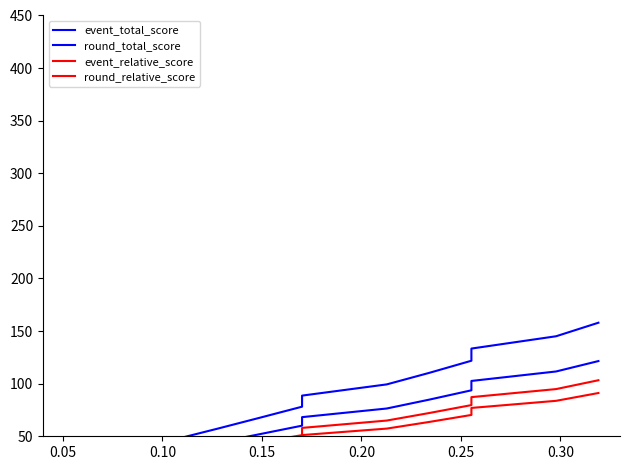

How many lines are shown in the chart?

4